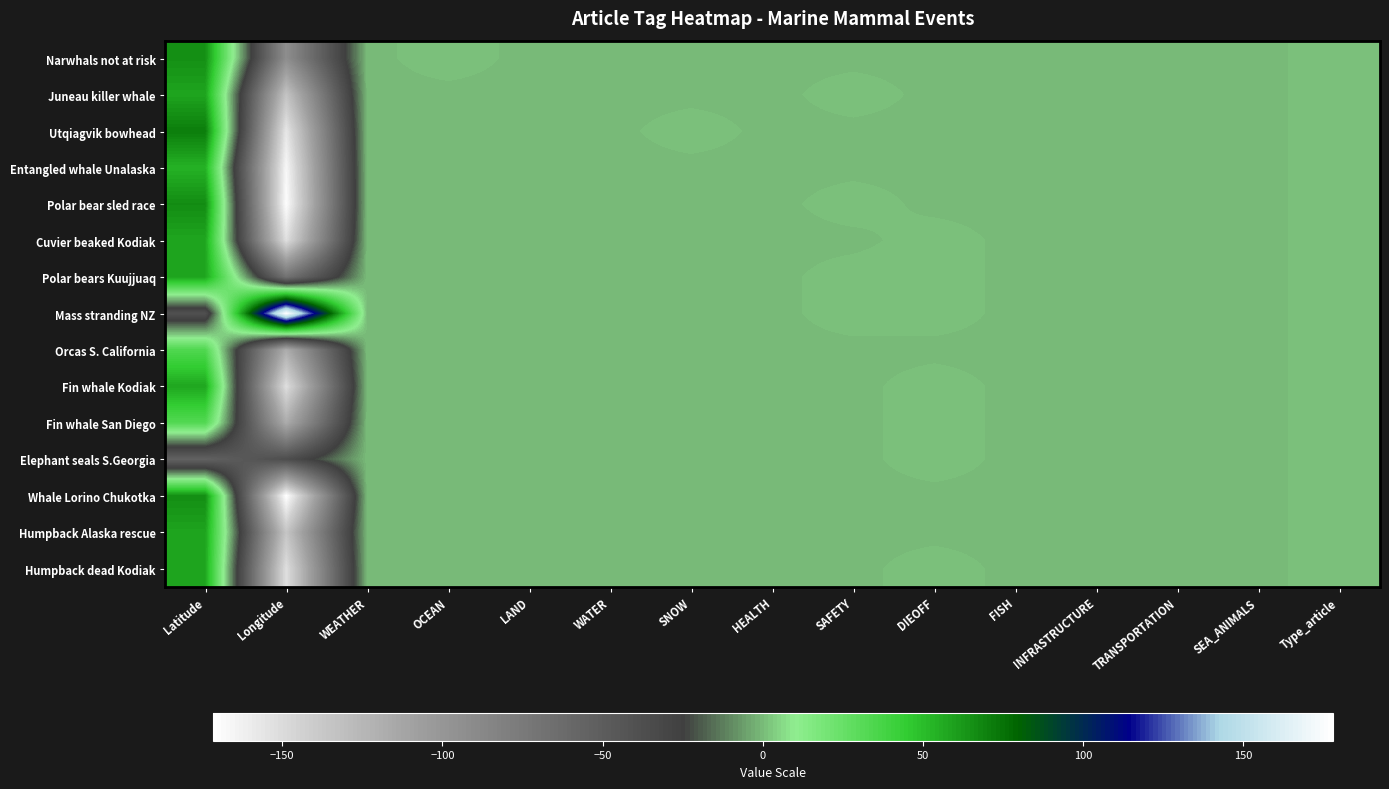

What is the total value across all series at DIEOFF?

7.0